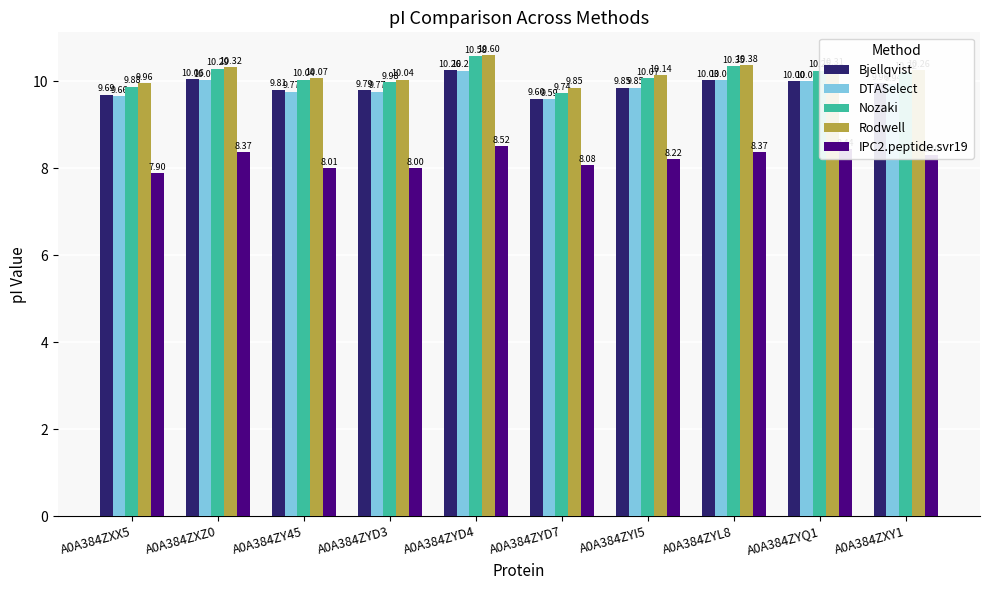

Which series has the widest spread of values?

Nozaki